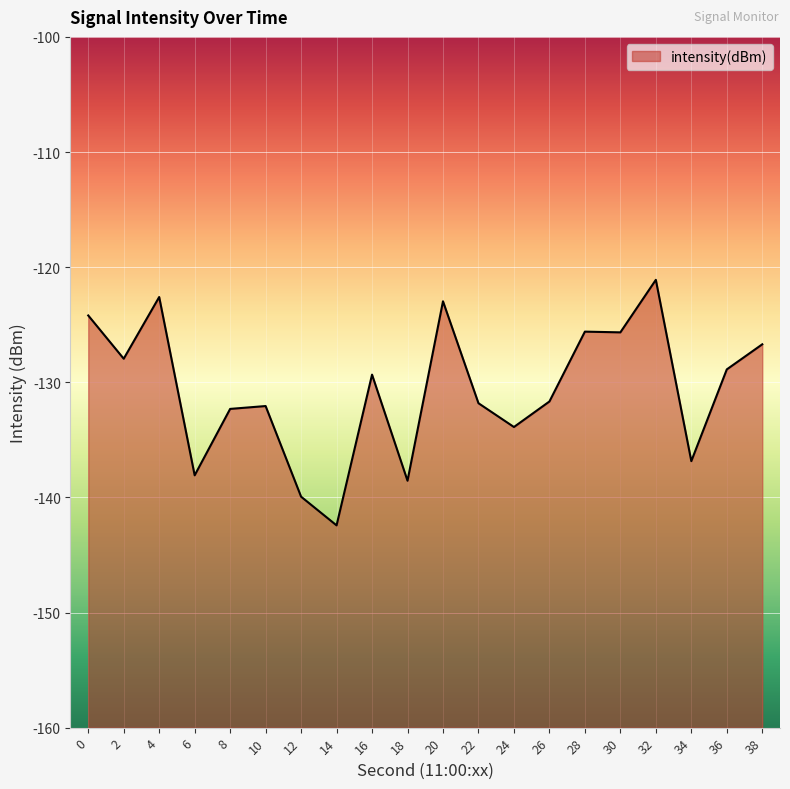

What is the sum of all values?

-2612.6